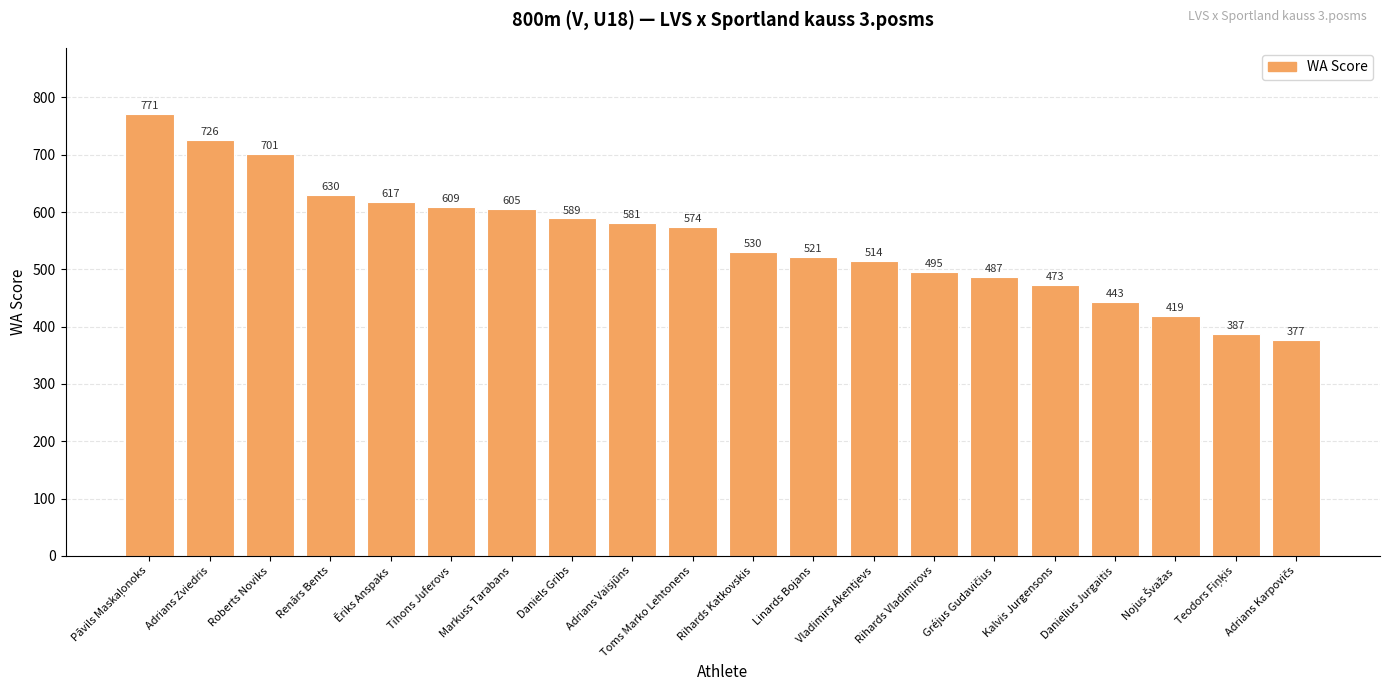

Between Ēriks Anspaks and Rihards Vladimirovs, which is larger?

Ēriks Anspaks